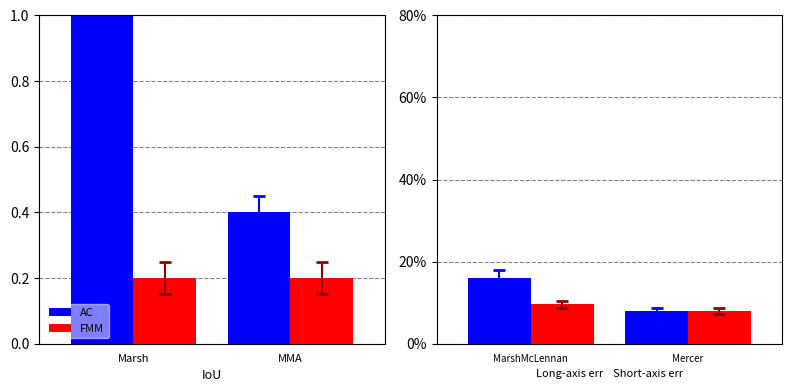

Rank the categories by AC value from highest to lowest.

MarshMcLennan, Mercer